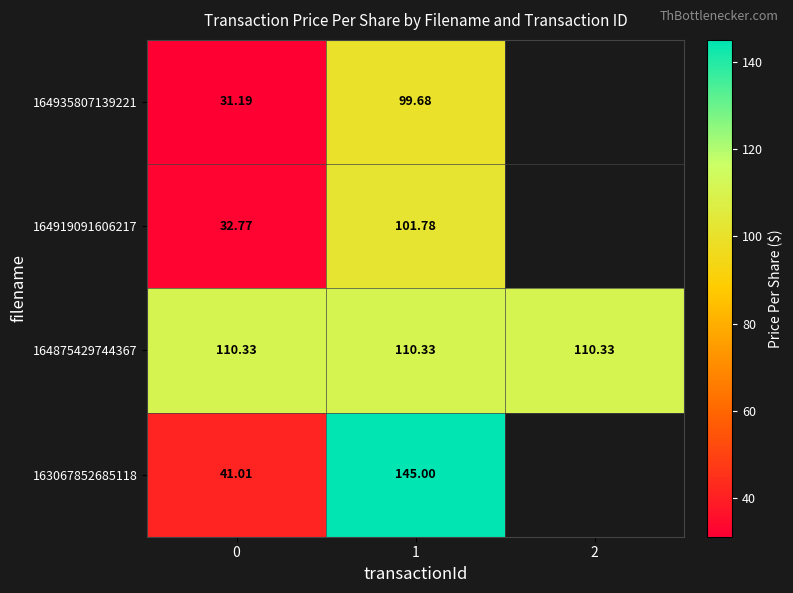

What is the average value of the 164875429744367 series?

110.3